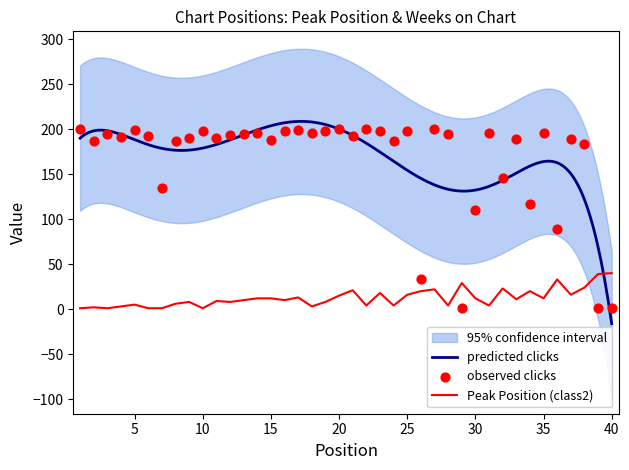

At how many categories does at least one series exceed 103?

35